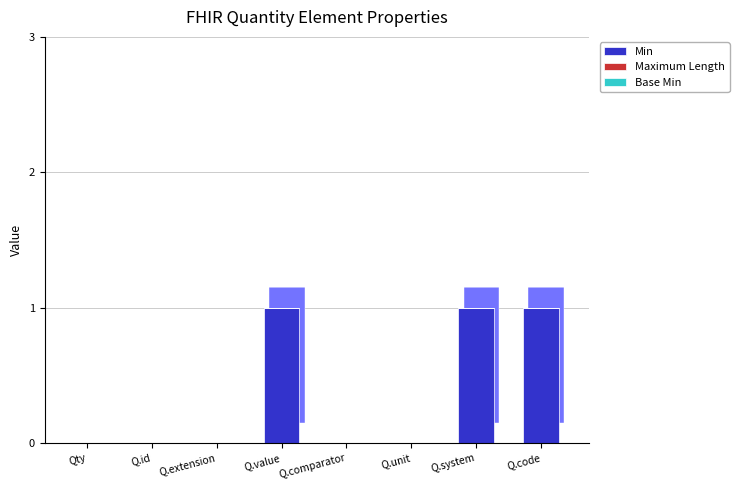

Is it true that Maximum Length equals 0 at Q.system?

True